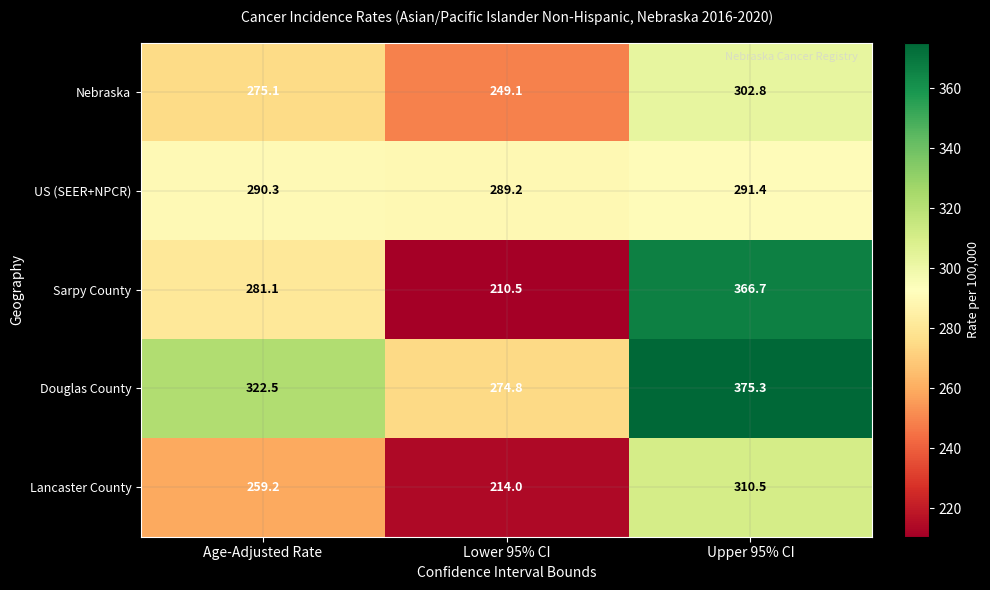

Which series has the largest total across all categories?

Douglas County